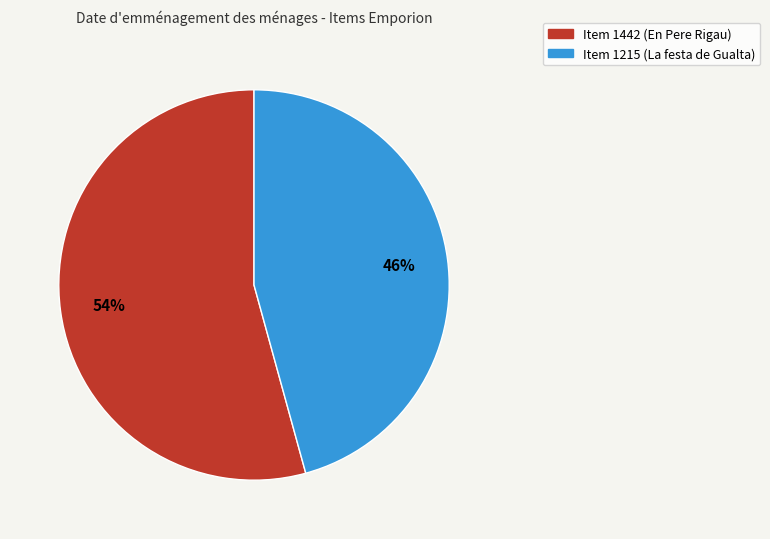

To the nearest percent, what is the combined percentage of Item 1442 (En Pere Rigau) and Item 1215 (La festa de Gualta)?

100%